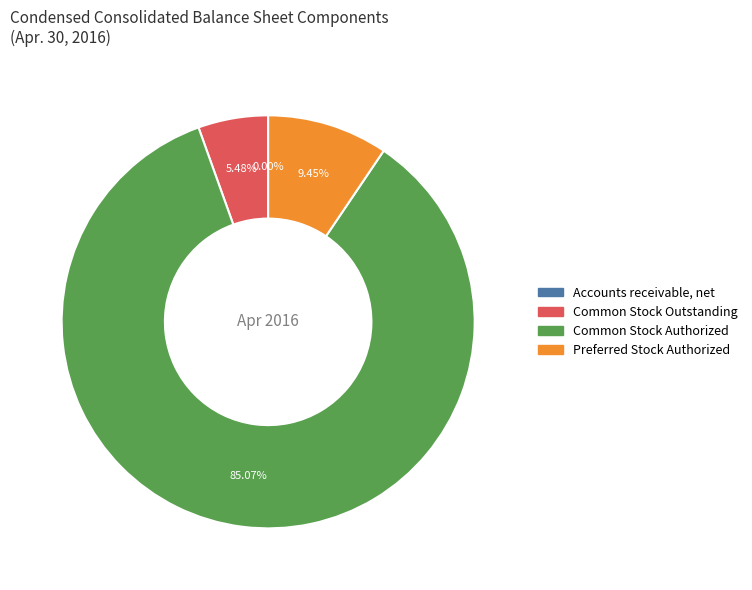

Is there a majority slice in this chart?

Yes